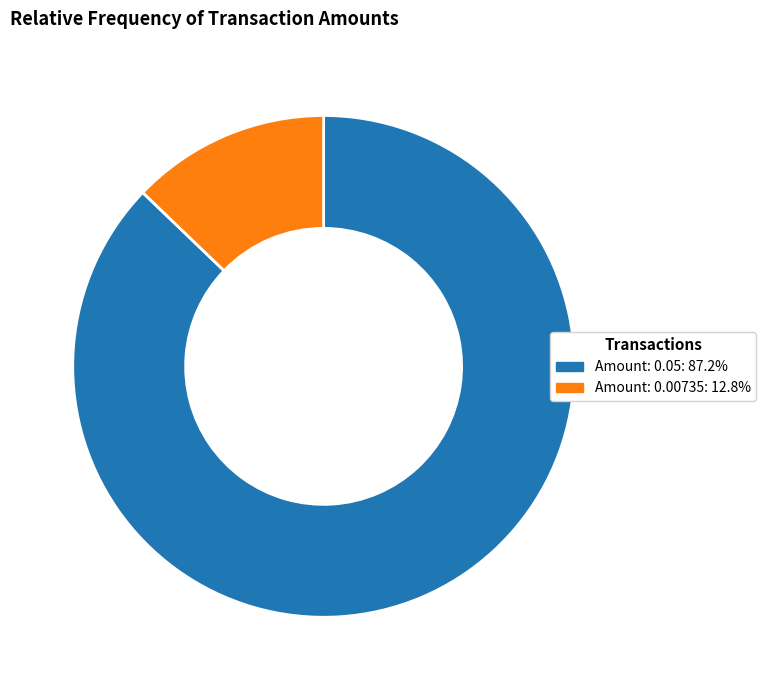

Between Amount: 0.05 and Amount: 0.00735, which is larger?

Amount: 0.05